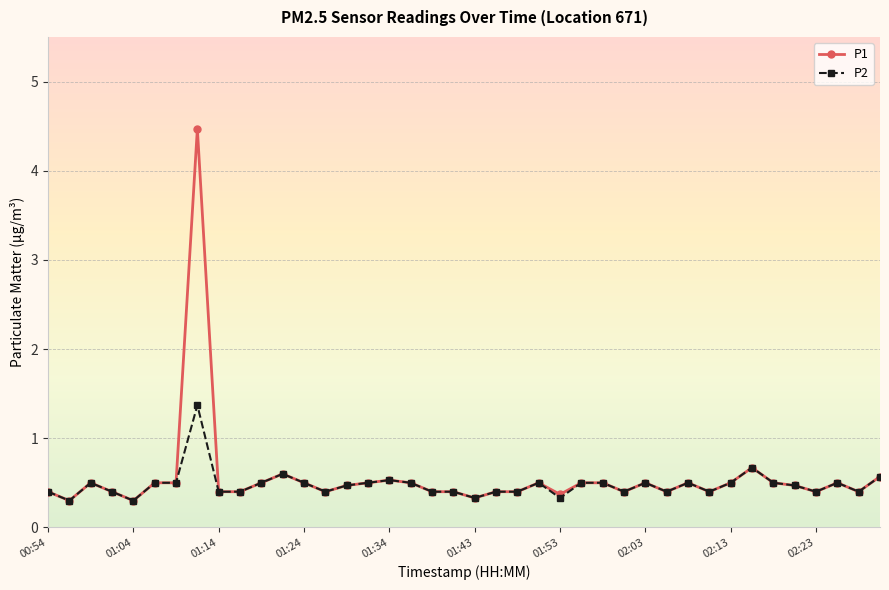

True or false: P2 has more than 2 points higher than both neighbors.

True